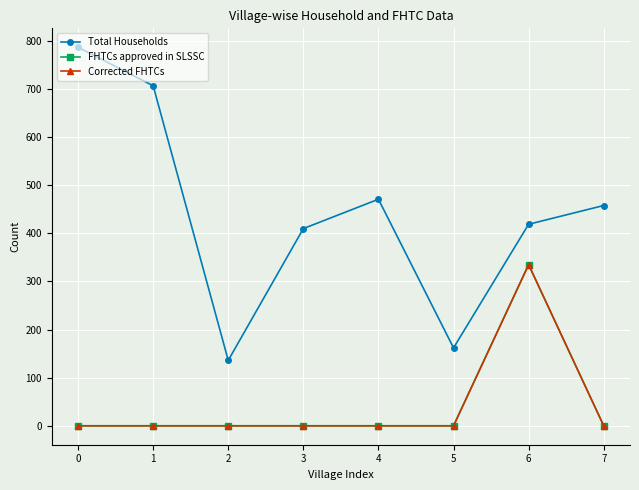

Does the chart have visible grid lines?

Yes